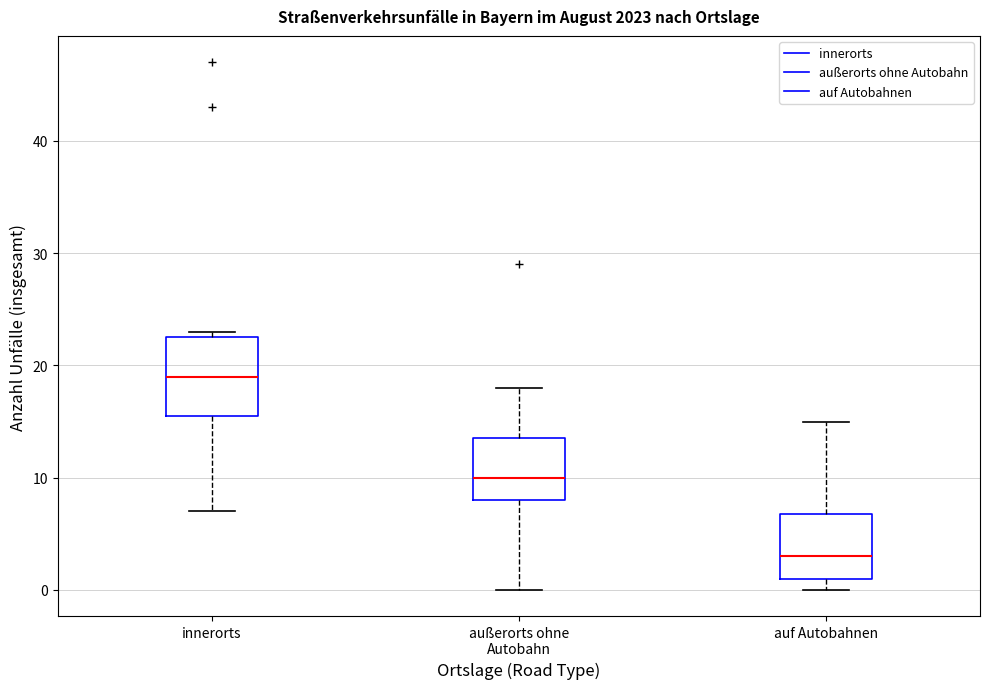

Comparing the boxes themselves (not the whiskers), which one is the tallest?

innerorts